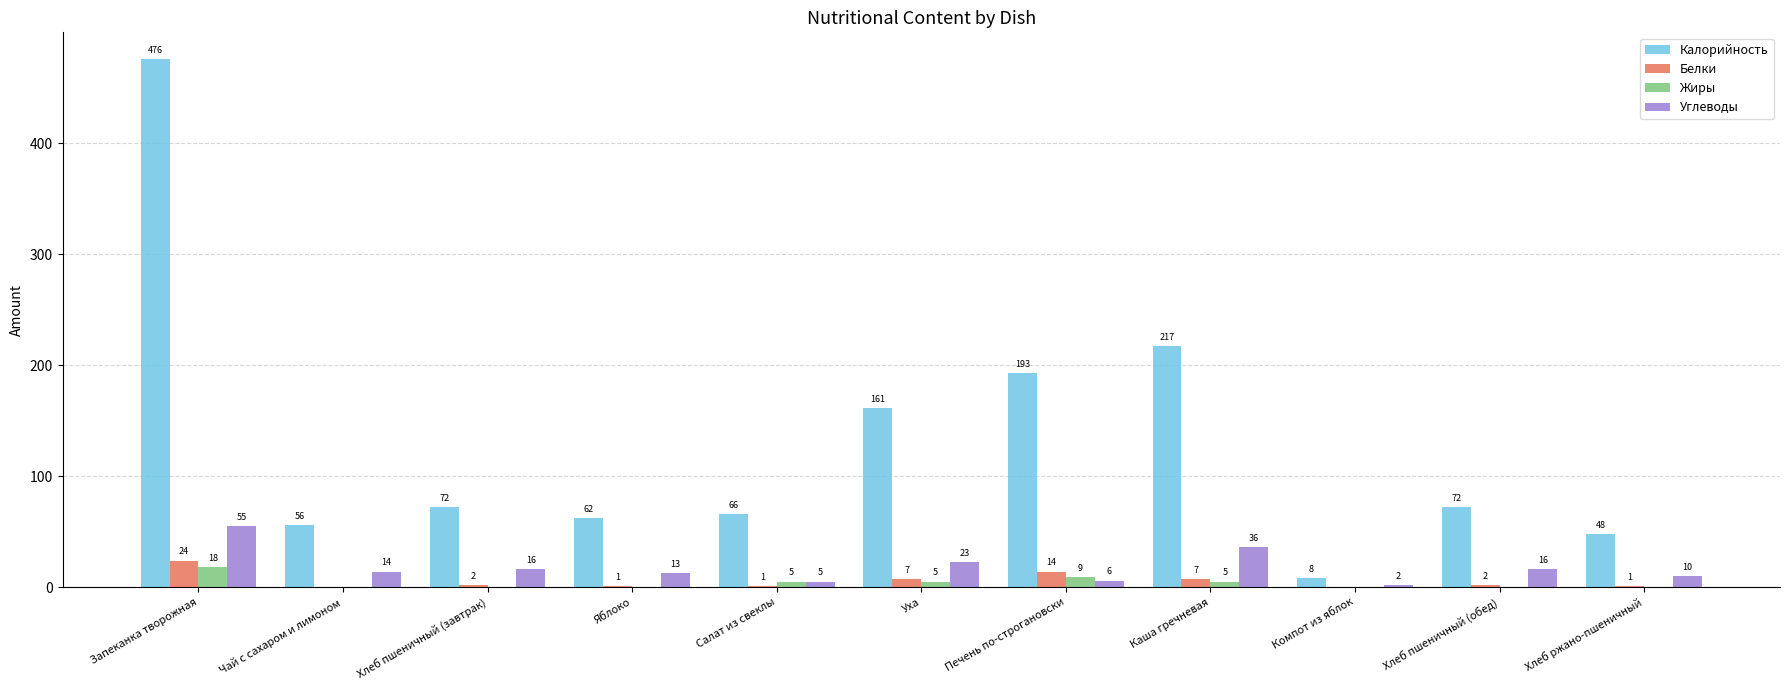

Which series changed the most between Уха and Печень по-строгановски?

Калорийность